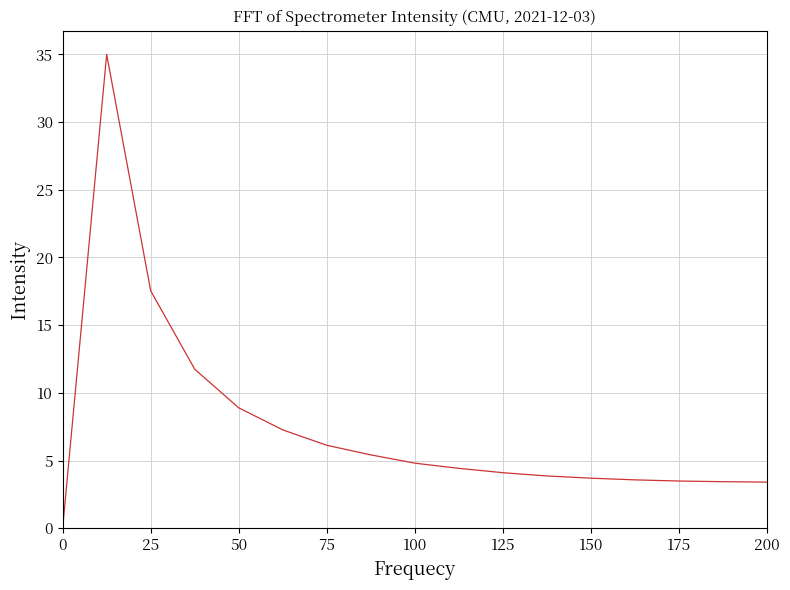

Does the chart have visible grid lines?

Yes